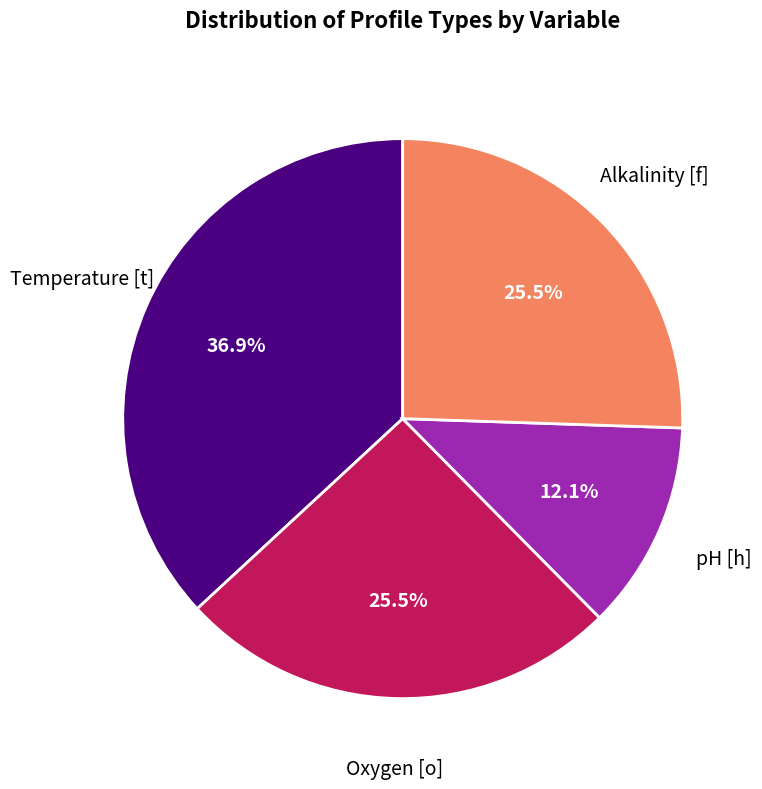

Is there any slice that represents more than half of the pie?

No